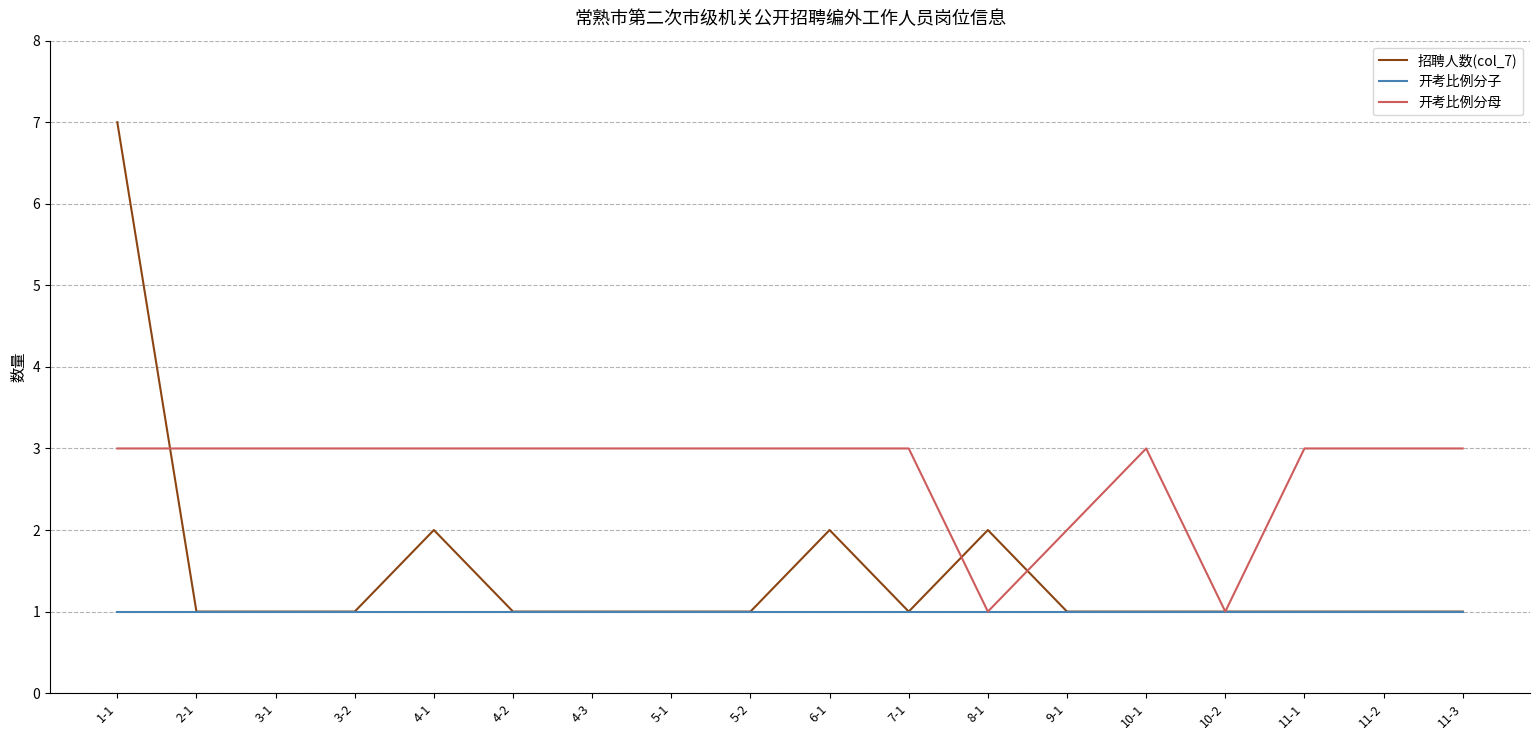

At 1-1, list the series in order from largest to smallest.

招聘人数(col_7), 开考比例分母, 开考比例分子